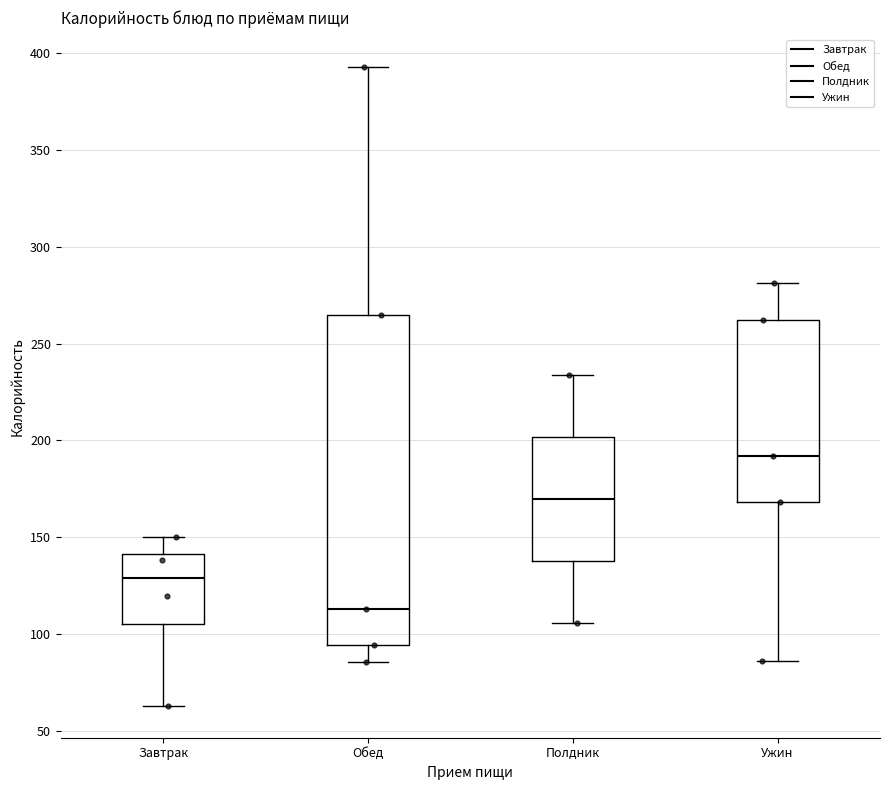

Reading left to right, transcribe this box plot: for each box, give where its median line is, the range the box spans, and where its two whiskers end, as read against the y-axis. The values are not printed on the chart, so give them approximately, as read against the axis.

Завтрак: median 130, box 105 to 140, whiskers 65 to 150
Обед: median 115, box 95 to 265, whiskers 85 to 395
Полдник: median 170, box 140 to 200, whiskers 105 to 235
Ужин: median 190, box 170 to 260, whiskers 85 to 280